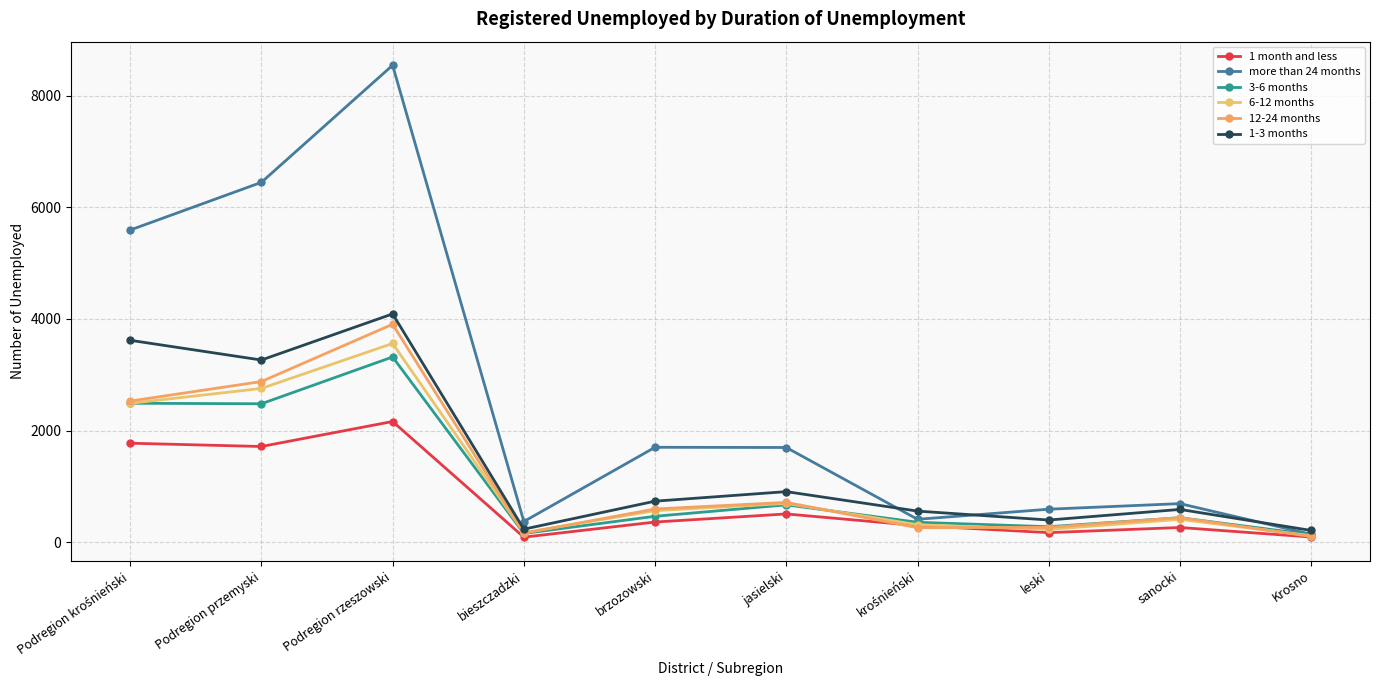

What is the difference between the 1-3 months values at Podregion przemyski and leski?

2868